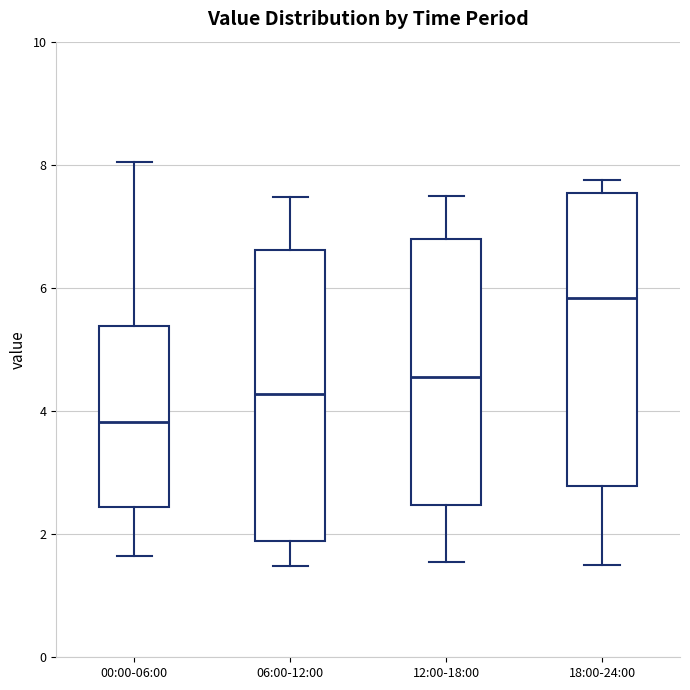

Where is the upper edge of the box for 00:00-06:00 on the y-axis? The values are not printed on the chart, so give them approximately, as read against the axis.

5.4